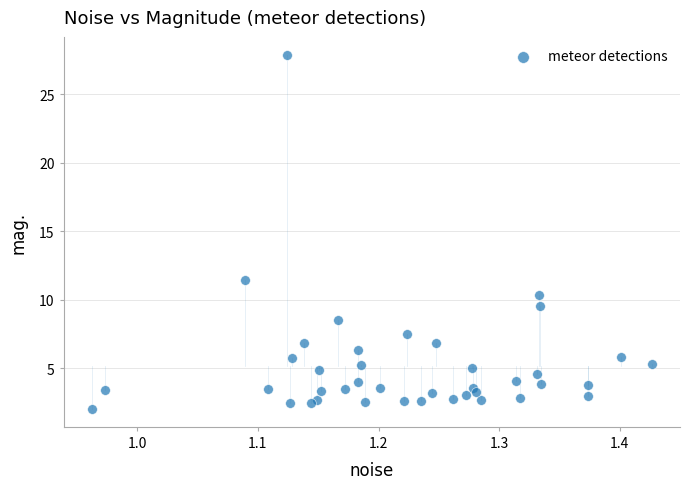

What Y value in the scatter plot is closest to 14?

11.4